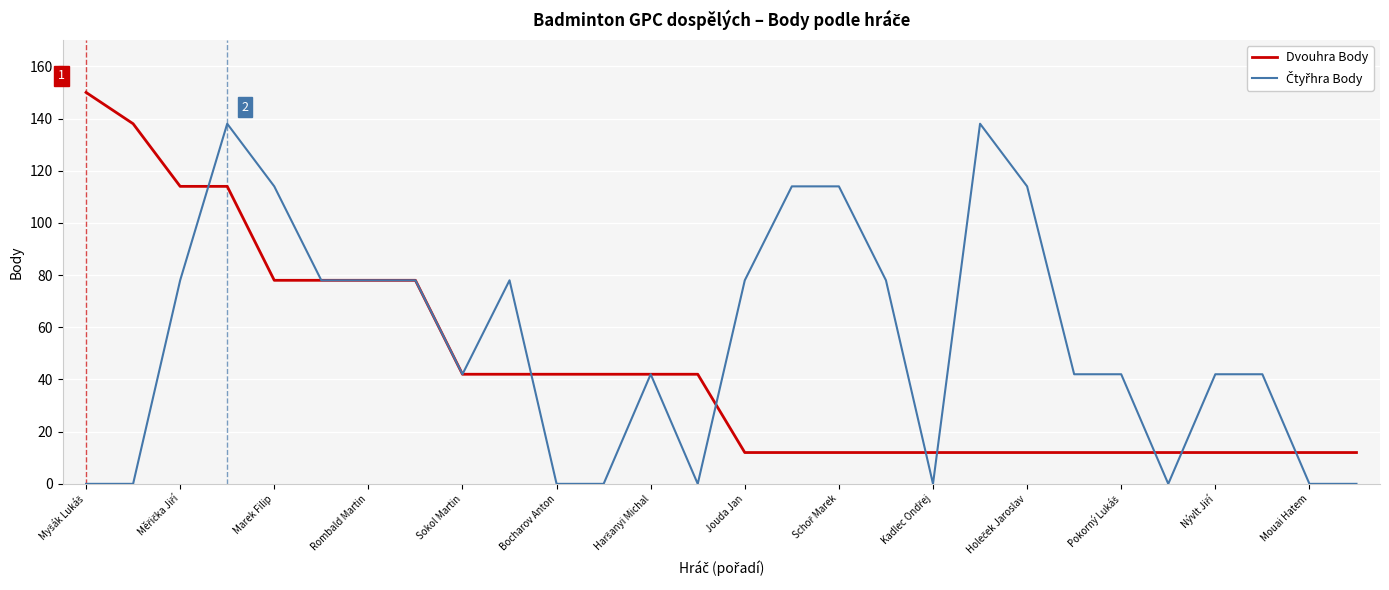

What is the maximum value for Dvouhra Body?

150